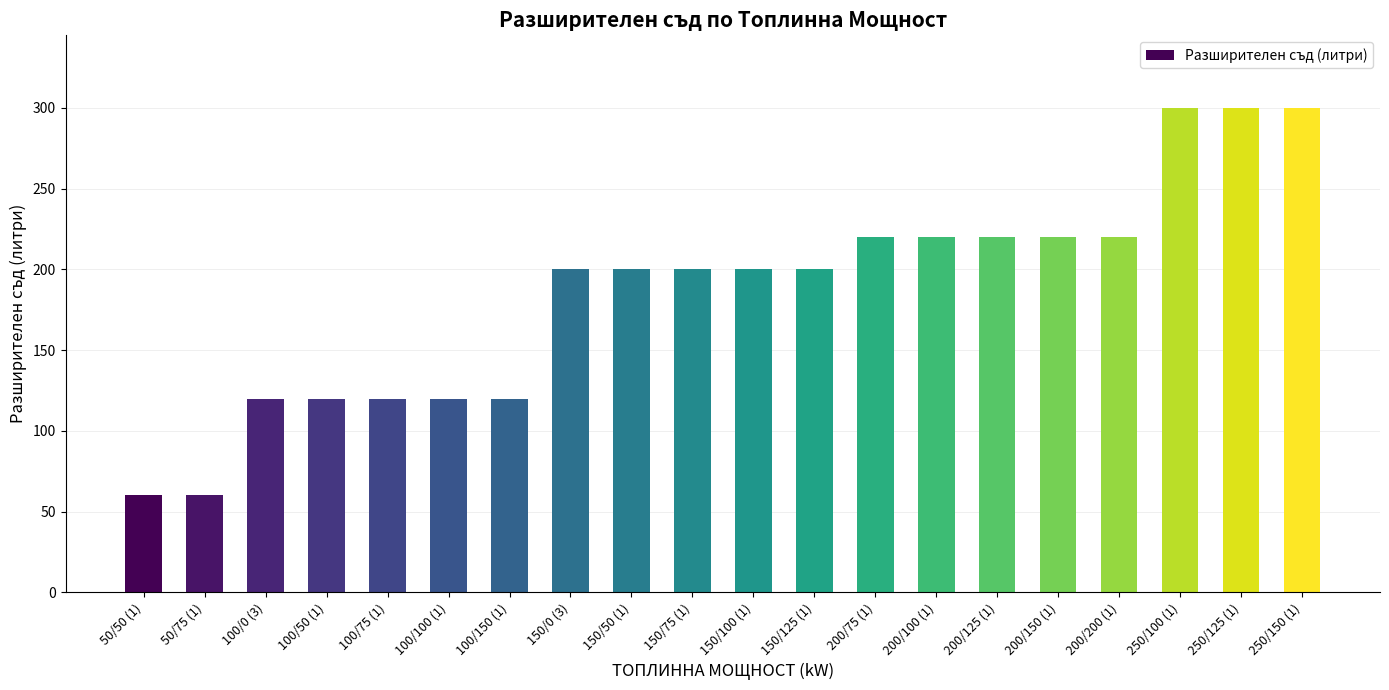

True or false: the data shows 120 at 100/150 (1).

True